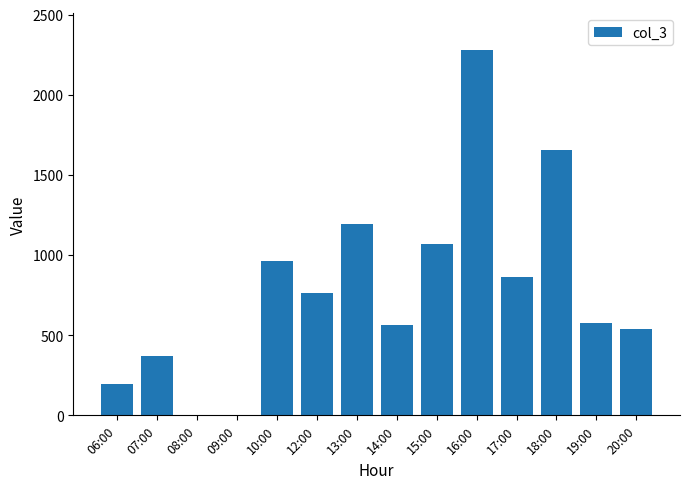

What is the sum of all values?

11038